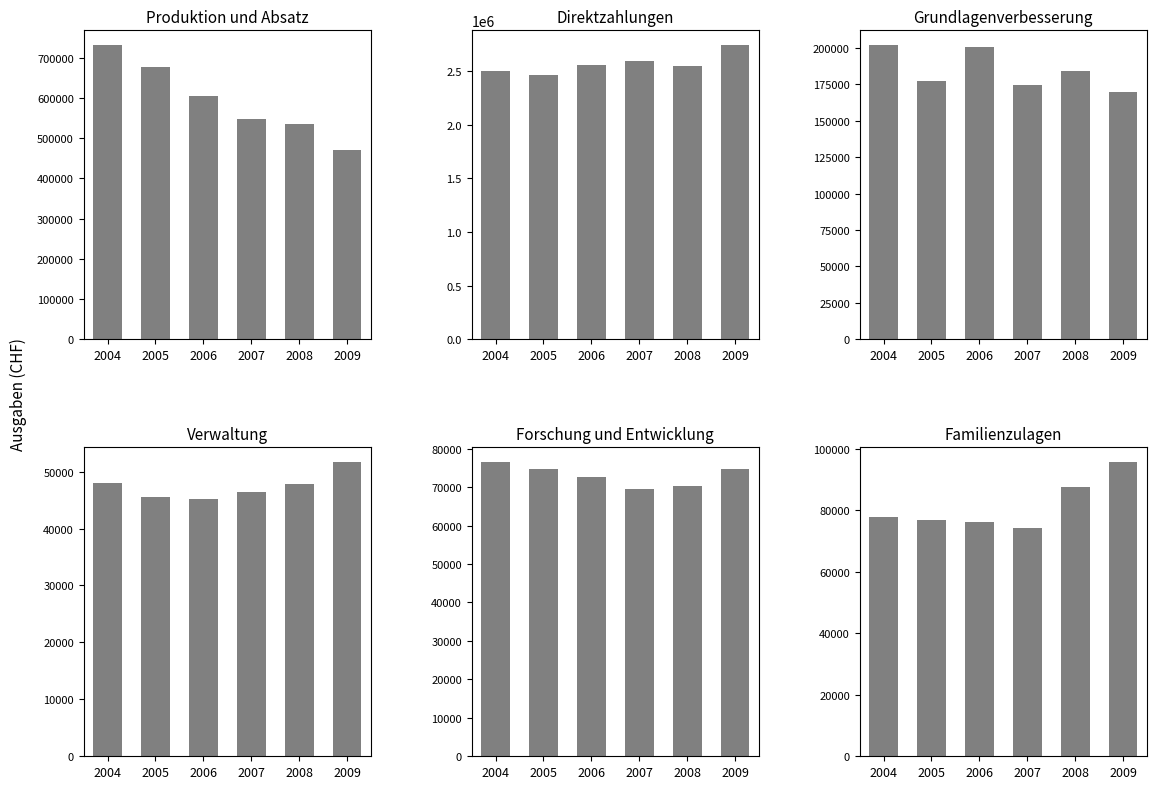

True or false: Produktion und Absatz has a value of 181771 at 2008.

False